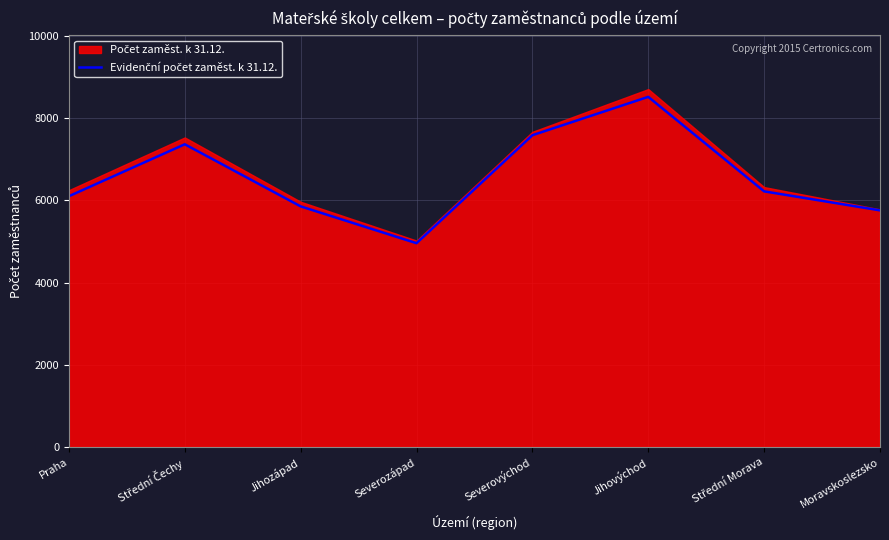

The chart shows a value of 10059.5 at Střední Čechy. True or false?

False